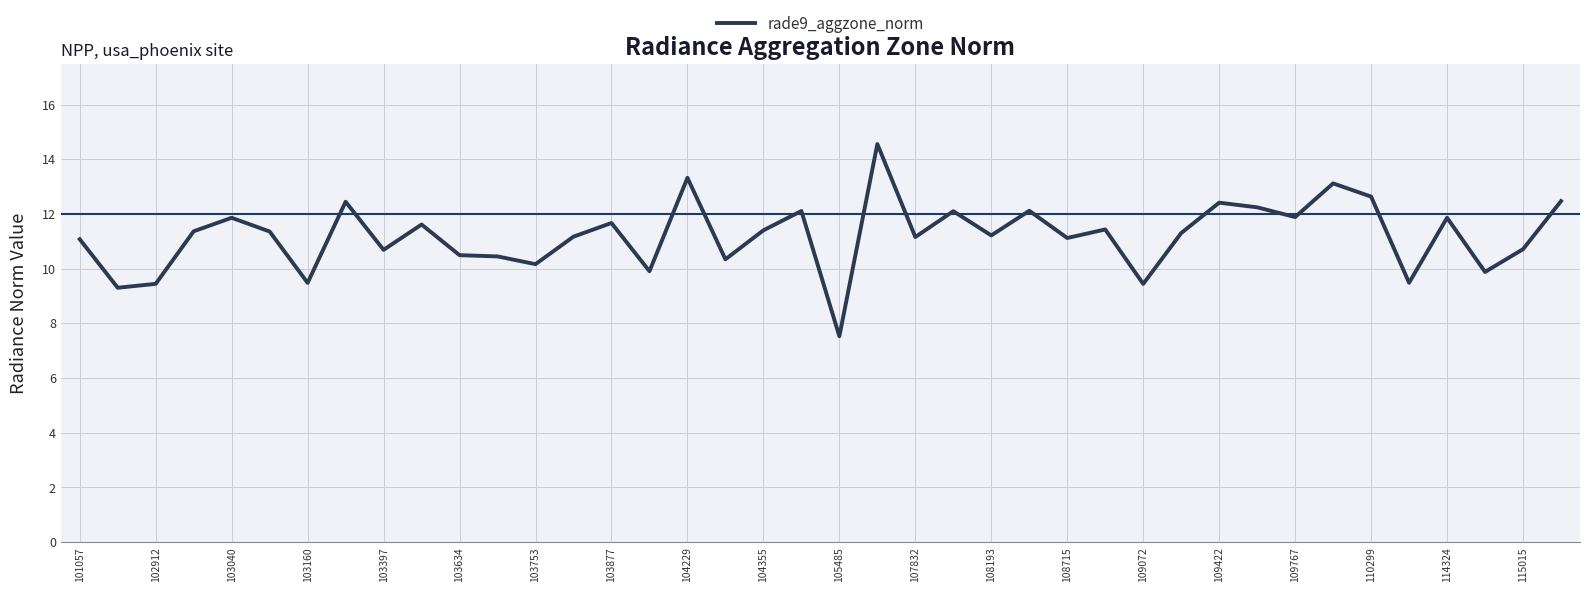

What is the greatest value displayed?

14.6